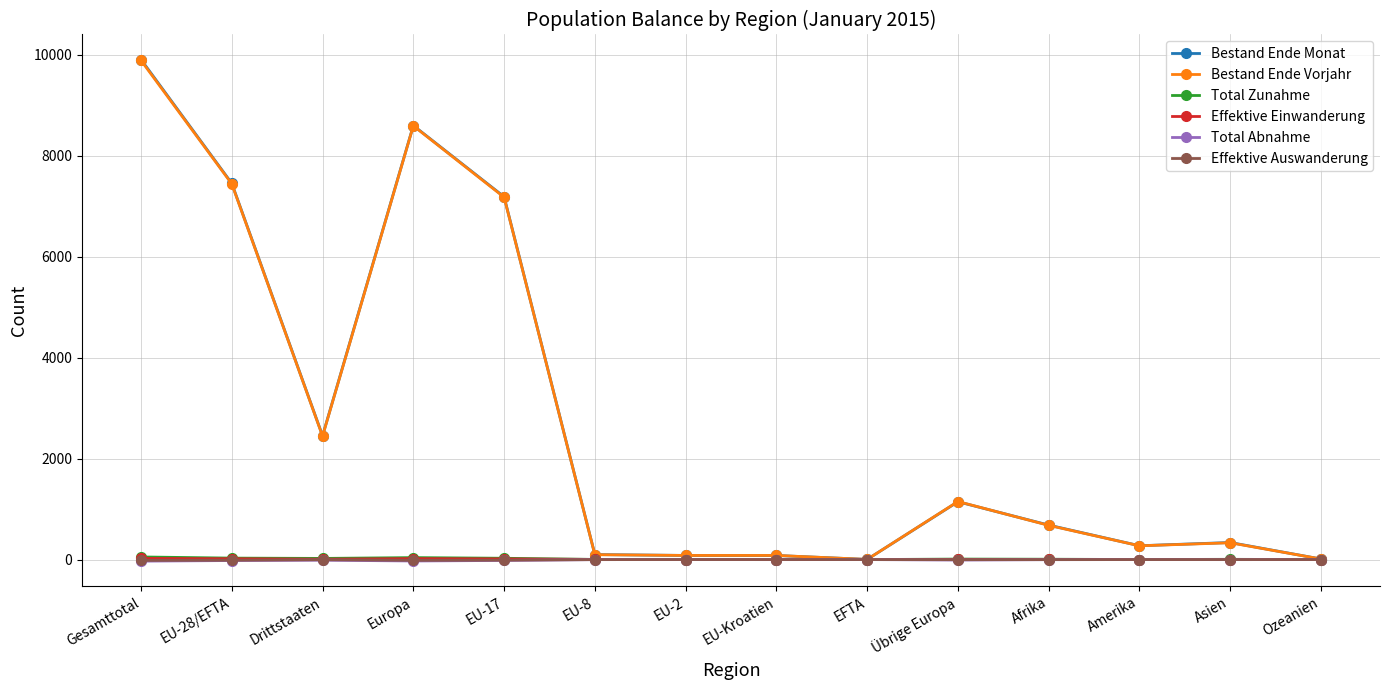

How many values in the Effektive Auswanderung series are below -1?

6